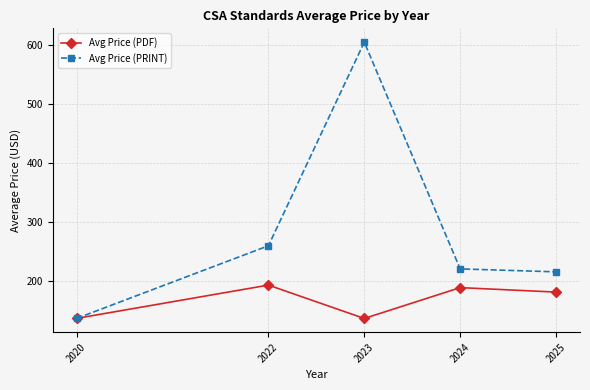

List the series in order of their peak value, lowest first.

Avg Price (PDF), Avg Price (PRINT)